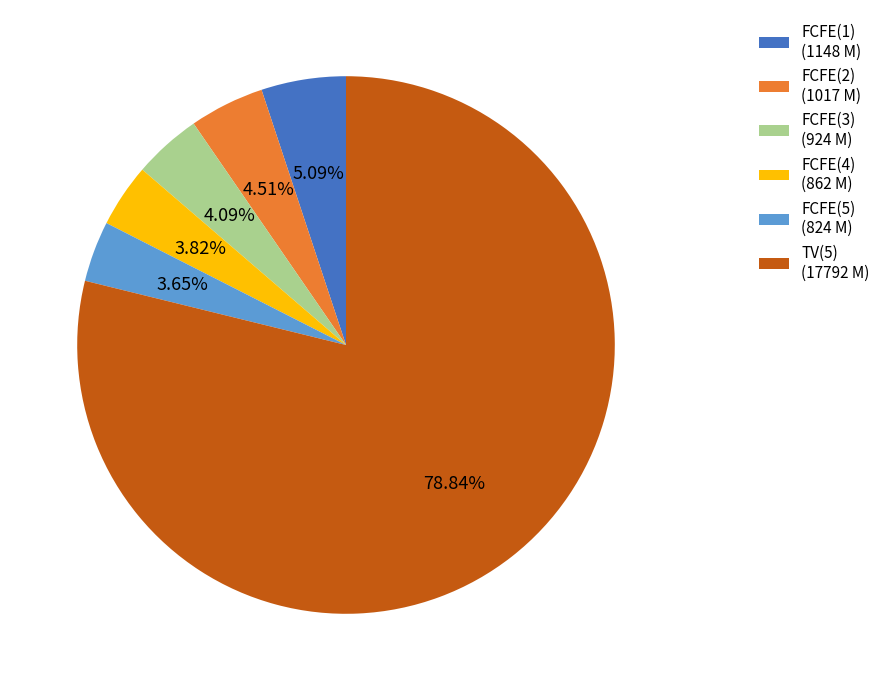

To the nearest percent, what percentage of the pie is FCFE(2)?

5%